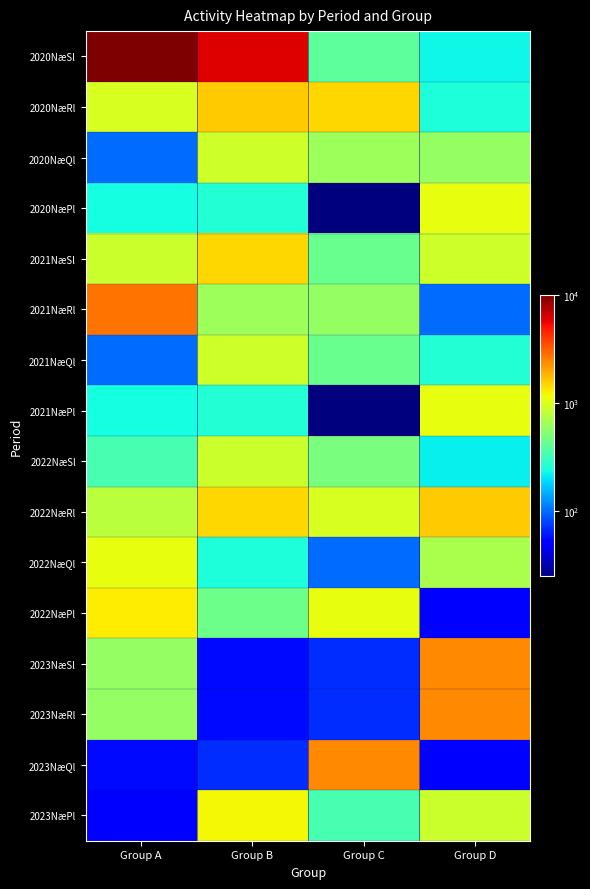

Reading left to right, what are all the values shown in this chart?

2020NæSl: Group A=10000	Group B=6100	Group C=400	Group D=230
2020NæRl: Group A=980	Group B=1600	Group C=1500	Group D=250
2020NæQl: Group A=100	Group B=900	Group C=640	Group D=590
2020NæPl: Group A=240	Group B=260	Group C=25	Group D=1100
2021NæSl: Group A=890	Group B=1500	Group C=440	Group D=910
2021NæRl: Group A=2800	Group B=640	Group C=590	Group D=100
2021NæQl: Group A=100	Group B=900	Group C=440	Group D=260
2021NæPl: Group A=240	Group B=260	Group C=25	Group D=1100
2022NæSl: Group A=340	Group B=890	Group C=500	Group D=220
2022NæRl: Group A=780	Group B=1500	Group C=980	Group D=1600
2022NæQl: Group A=1100	Group B=250	Group C=100	Group D=700
2022NæPl: Group A=1300	Group B=450	Group C=1100	Group D=50
2023NæSl: Group A=600	Group B=56	Group C=70	Group D=2400
2023NæRl: Group A=600	Group B=56	Group C=70	Group D=2400
2023NæQl: Group A=56	Group B=70	Group C=2400	Group D=50
2023NæPl: Group A=50	Group B=1200	Group C=340	Group D=890